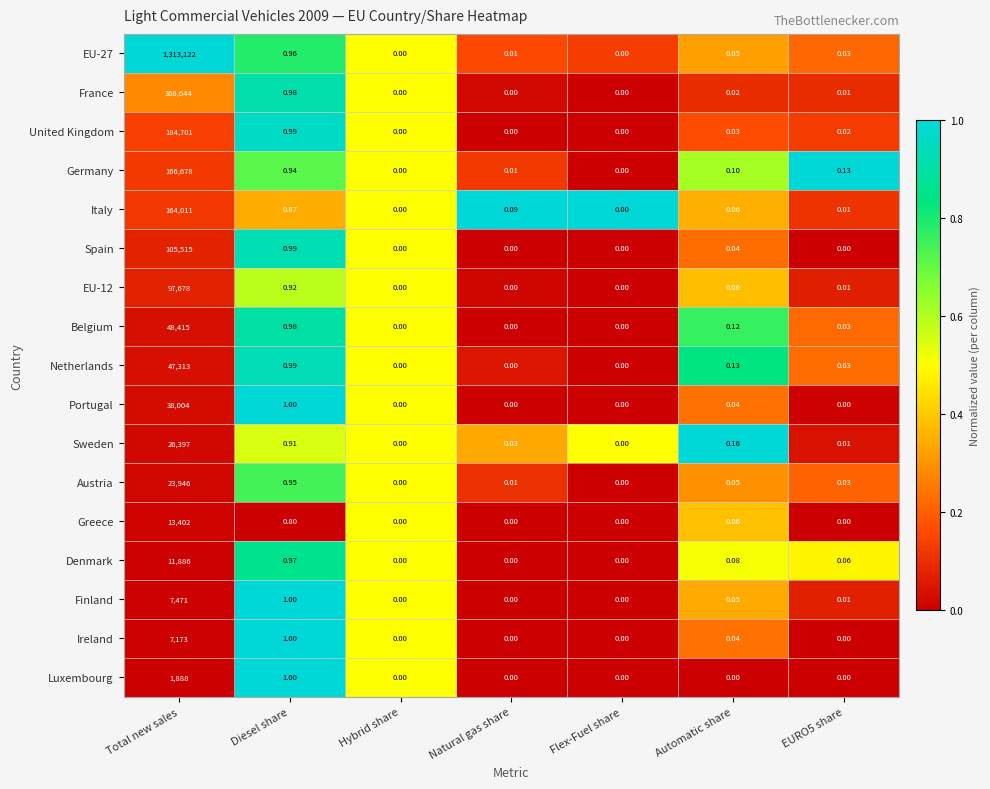

Between Hybrid share and Automatic share, which series saw the biggest shift?

Sweden